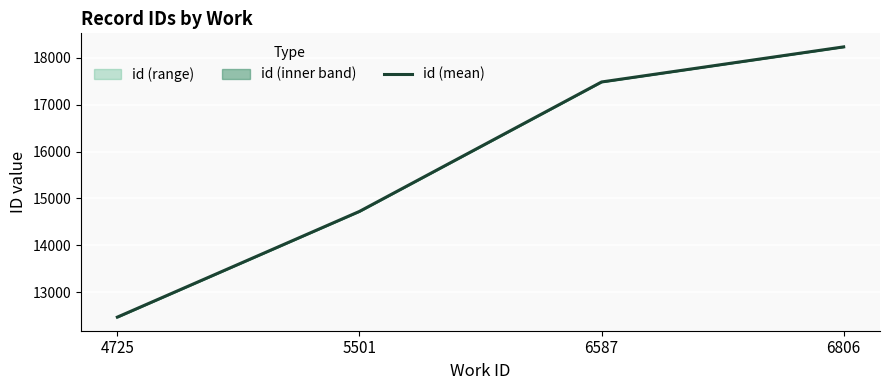

What is the average value?

15726.7